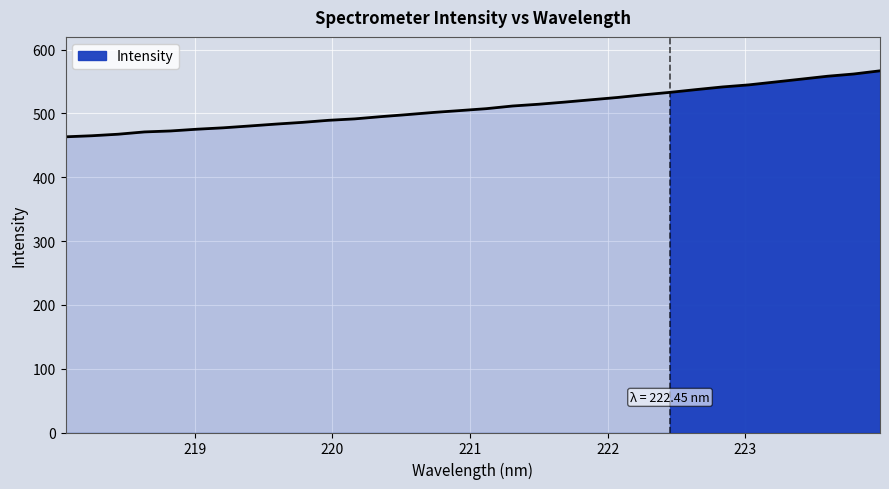

What is the sum of all values?

16296.4